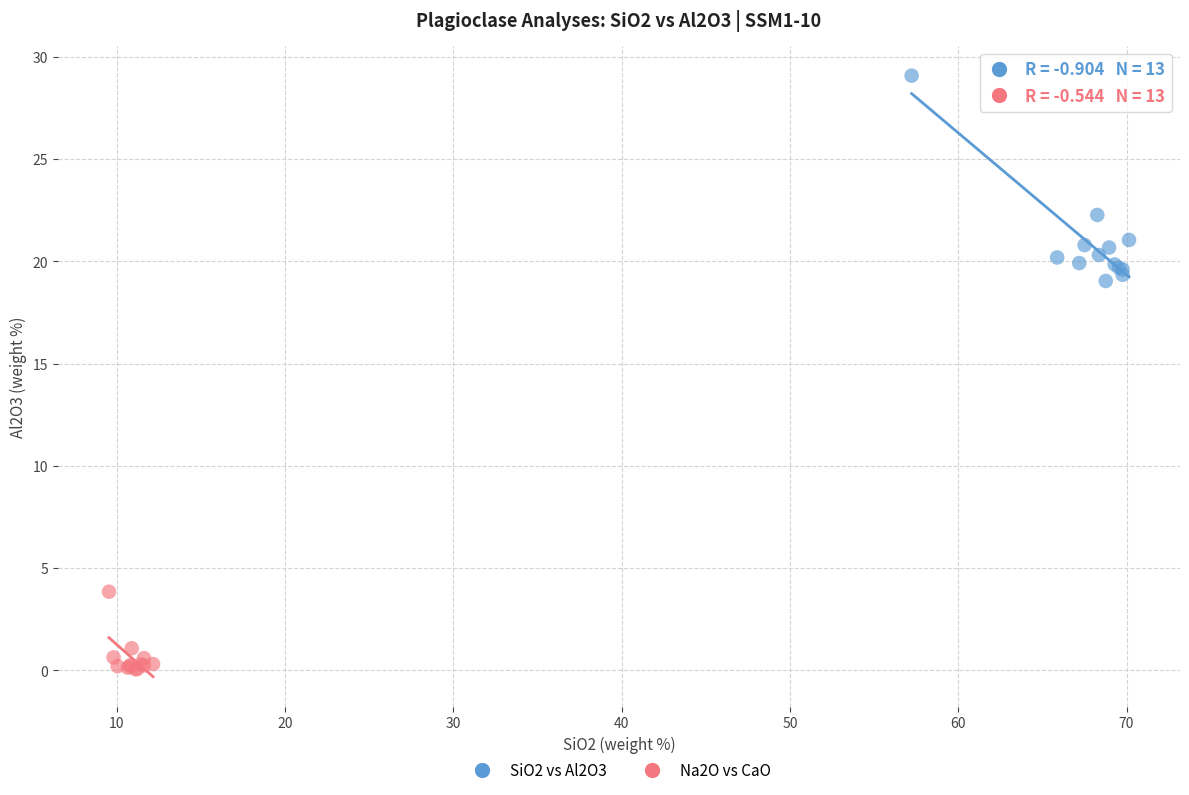

Which series contains the lowest Y value?

Na2O vs CaO